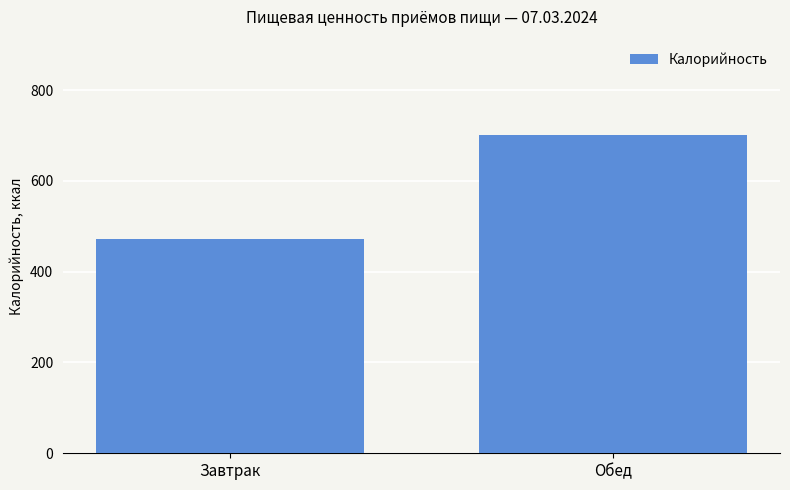

What is the label of the 2nd bar from the left?

Обед